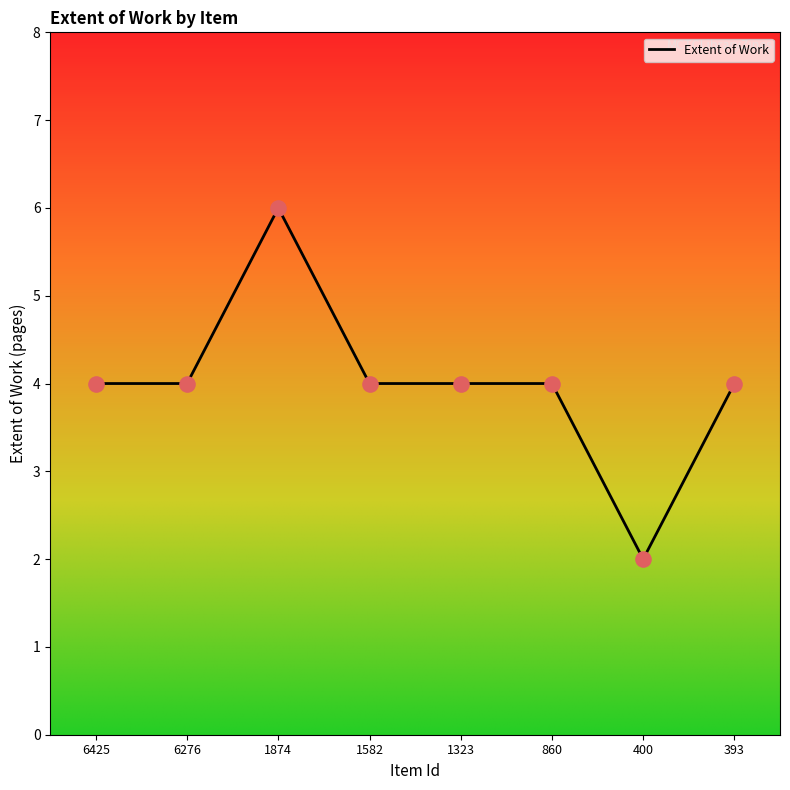

Approximately how many times larger is the value at 6425 compared to 1874?

0.7